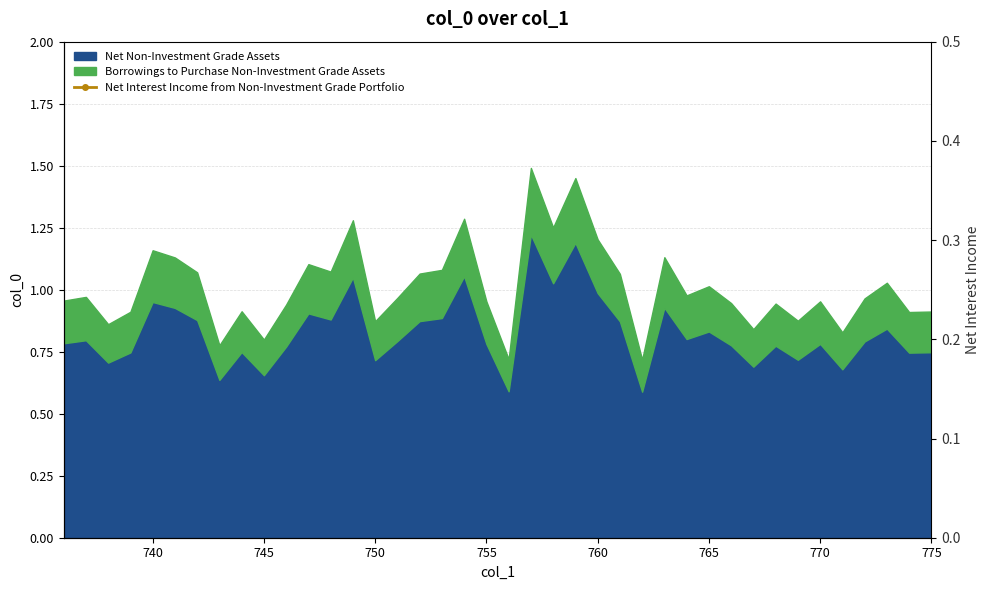

What is the value of the 26th point from the left?

1.1